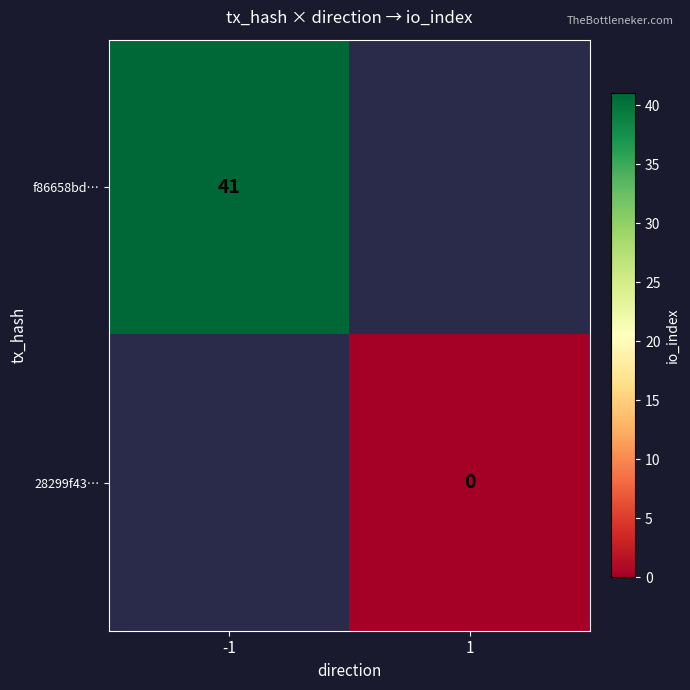

The f86658bd… series shows 23 at -1. True or false?

False